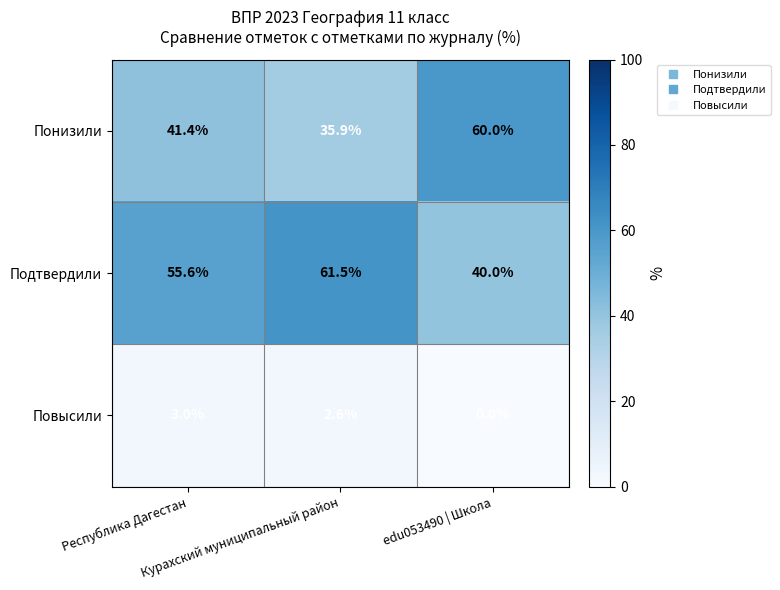

Which series has the largest range (max minus min)?

Понизили